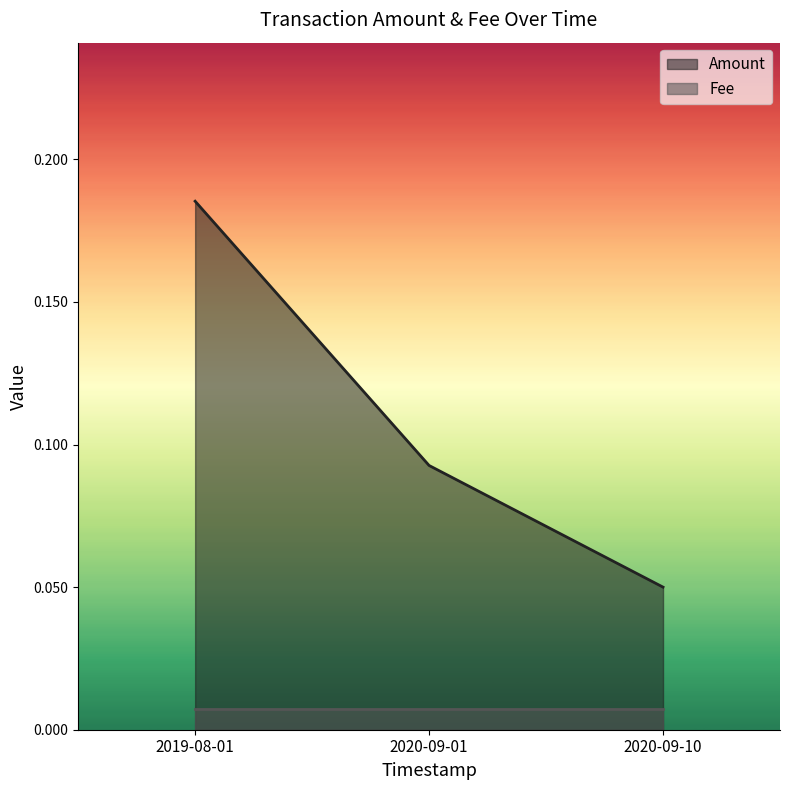

Between 2020-09-01 and 2020-09-10, which is larger?

2020-09-01